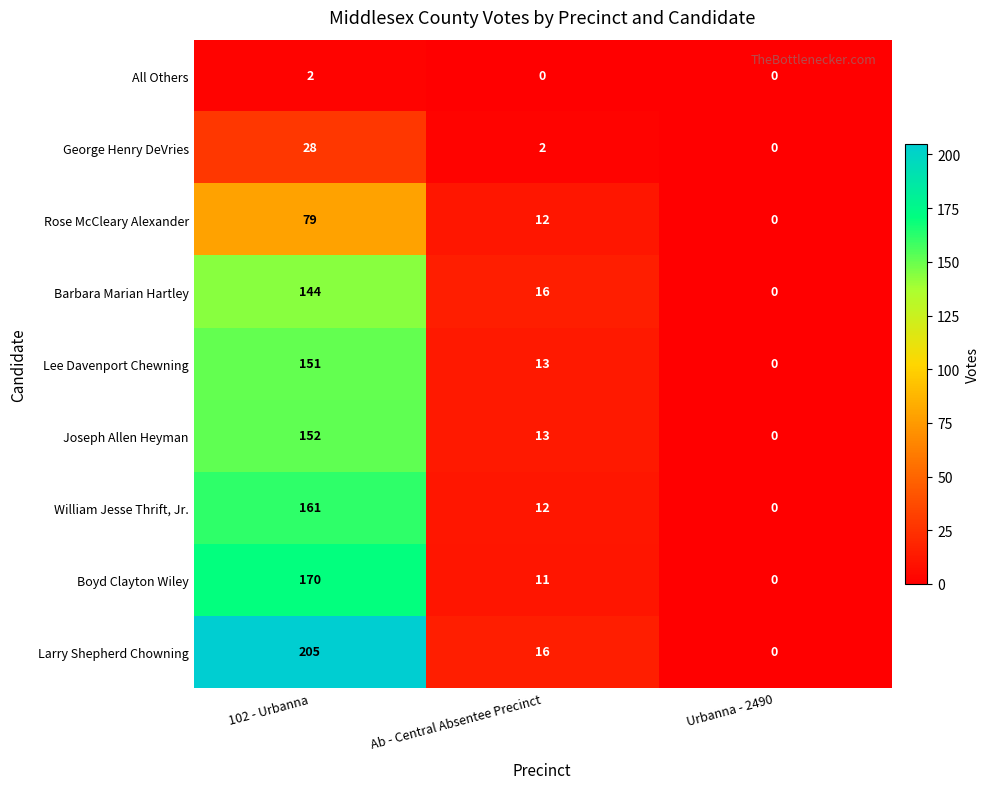

Count the number of data series in this chart.

9